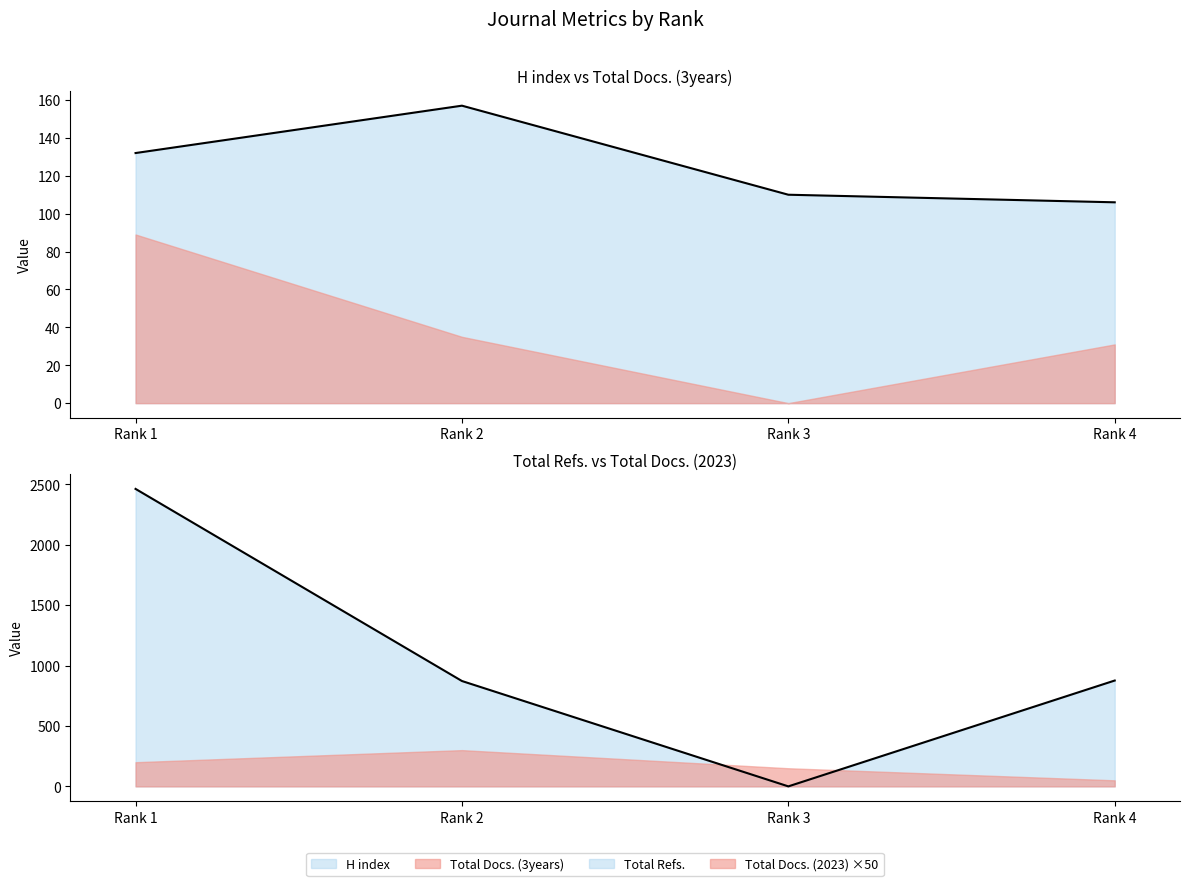

Which category has the lowest value across all series?

Rank 3